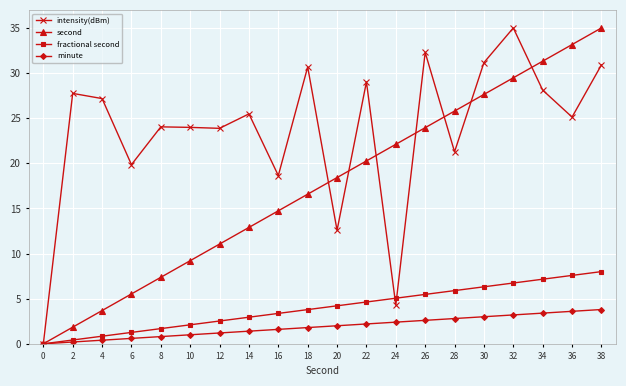

Which series has the largest total across all categories?

intensity(dBm)